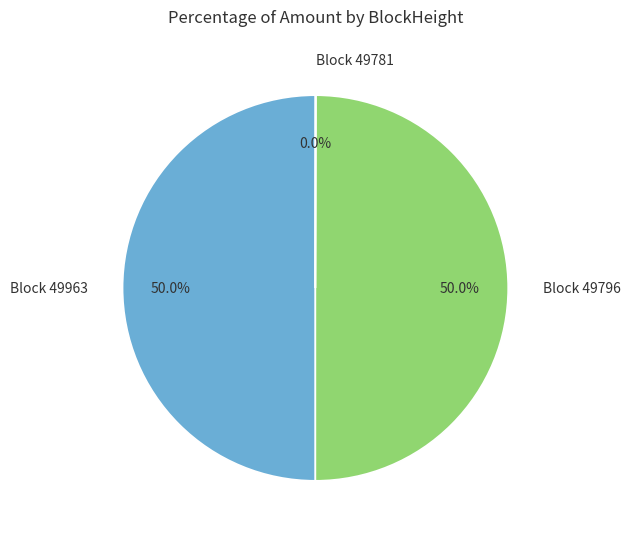

Approximately how many times larger is the value at Block 49963 compared to Block 49796?

1.0